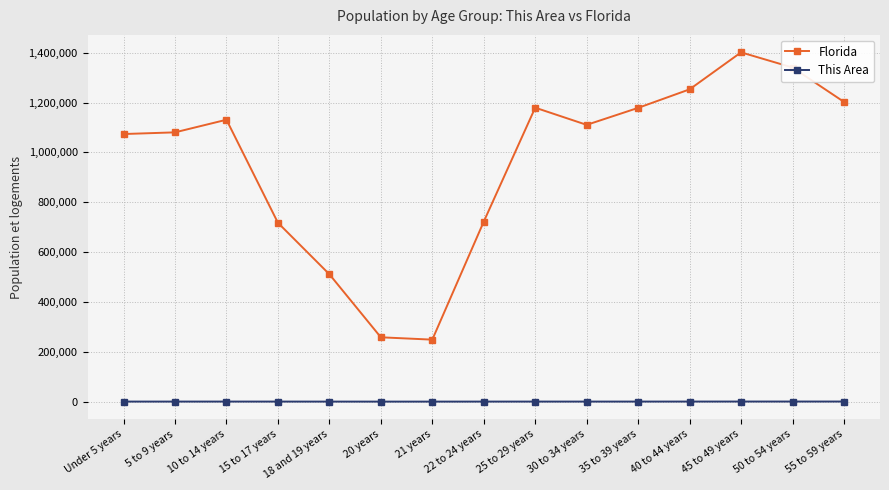

List the series in order of their peak value, lowest first.

This Area, Florida